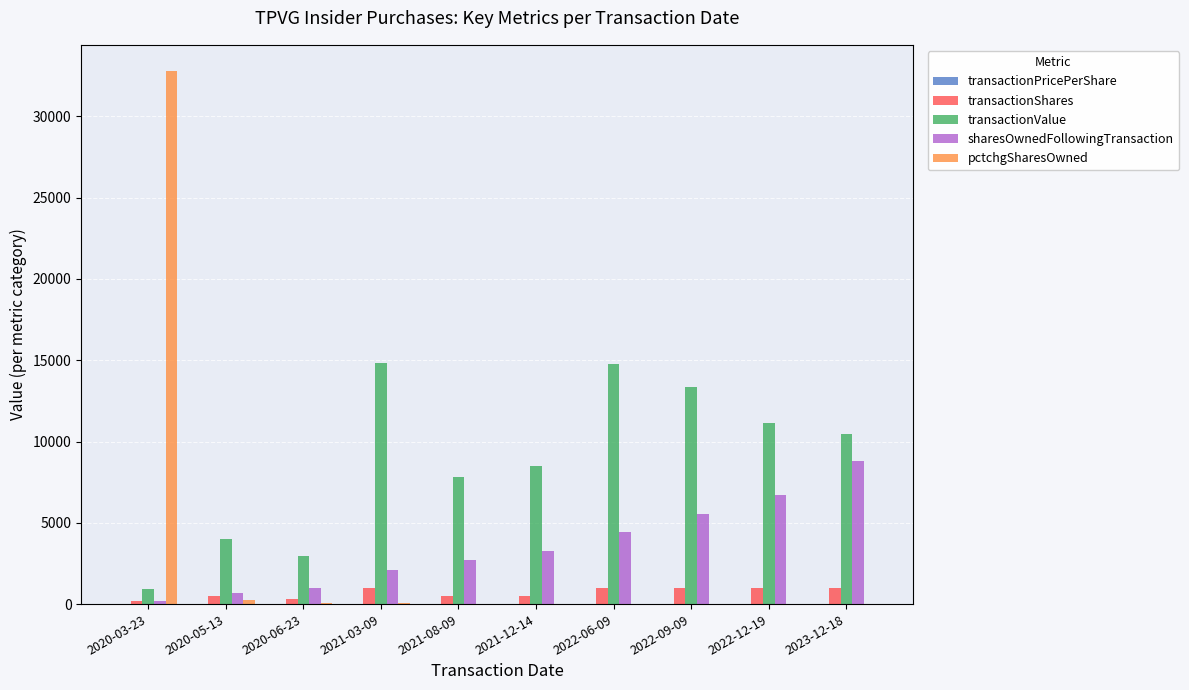

At which category is the sum across all series the highest?

2020-03-23